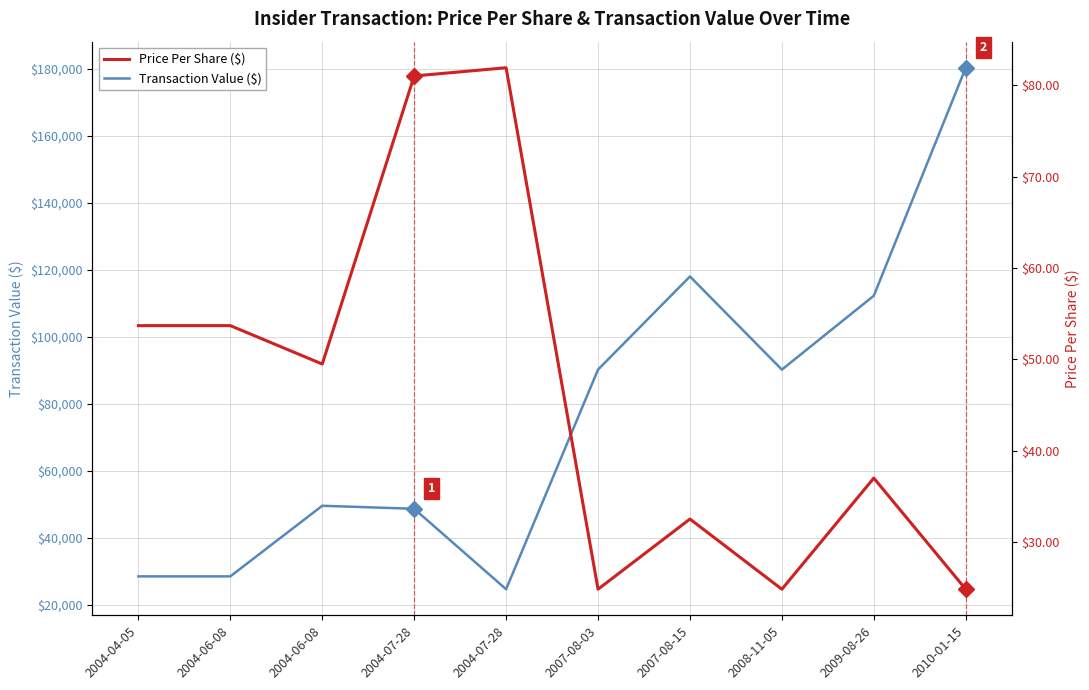

Rank the series by their average value, from highest to lowest.

Transaction Value ($), Price Per Share ($)